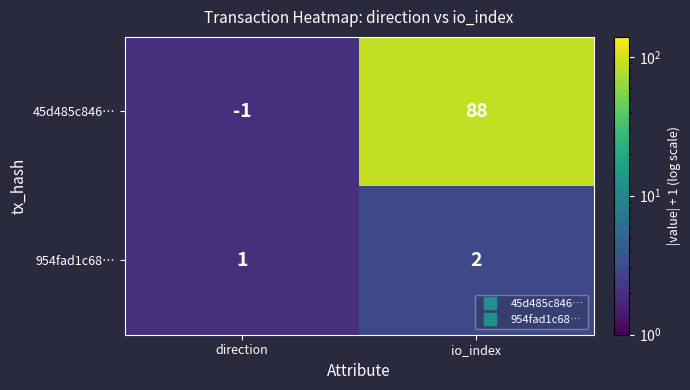

What is the difference between the maximum and minimum values in the 45d485c846… series?

89